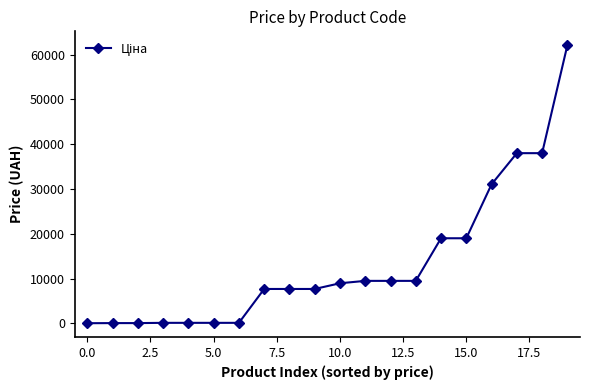

What is the maximum value shown in the chart?

62116.9